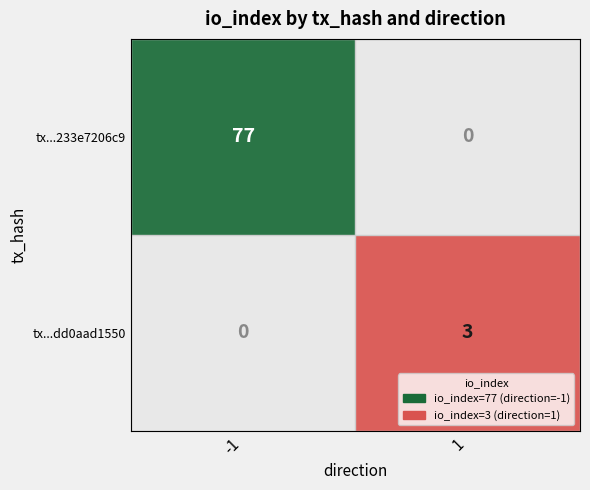

The value of tx...dd0aad1550 at 1 is 3. True or false?

True